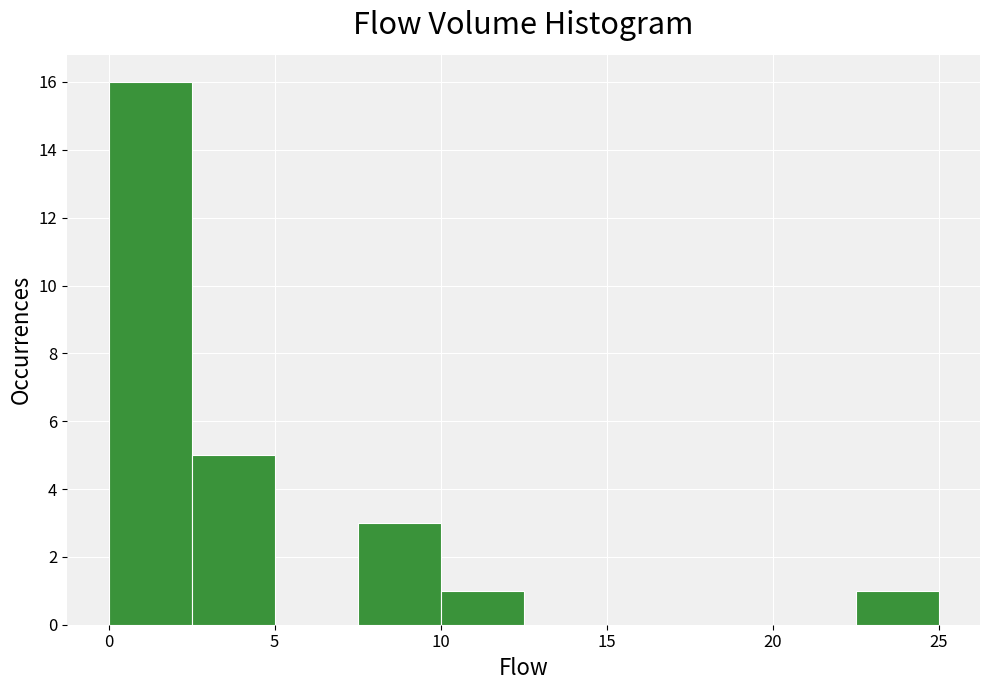

Reading left to right, list every bar in this chart as the range it spans on the x-axis followed by its height. The values are not printed on the chart, so give them approximately, as read against the axis.

0.0 to 2.5: 16
2.5 to 5.0: 5
5.0 to 7.5: 0
7.5 to 10.0: 3
10.0 to 12.5: 1
12.5 to 15.0: 0
15.0 to 17.5: 0
17.5 to 20.0: 0
20.0 to 22.5: 0
22.5 to 25.0: 1